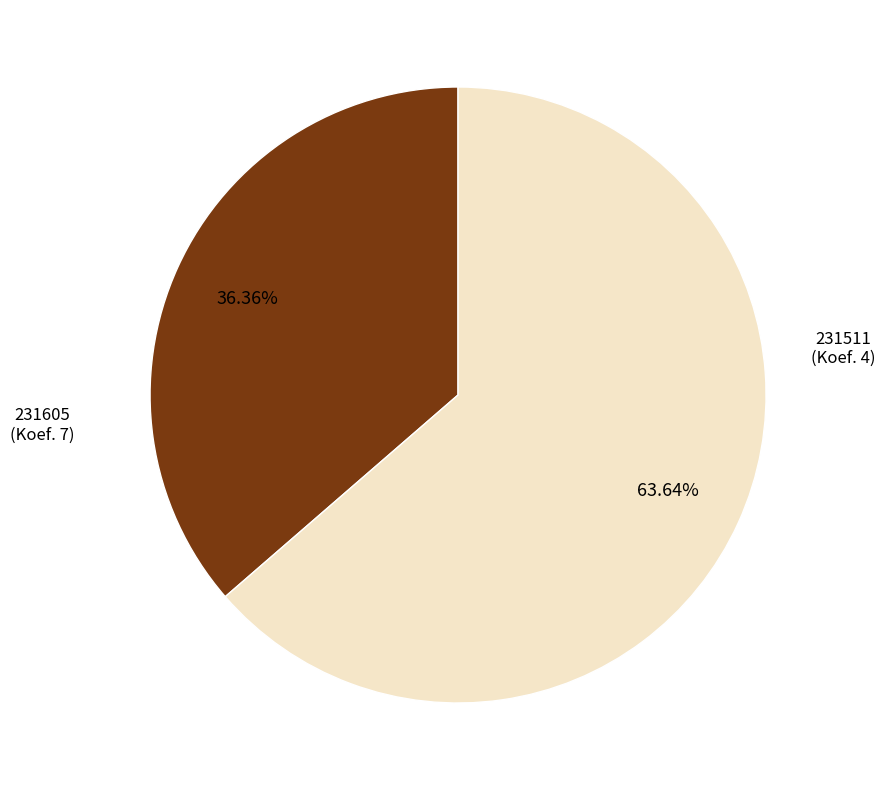

Rank the categories by value from lowest to highest.

231511, 231605